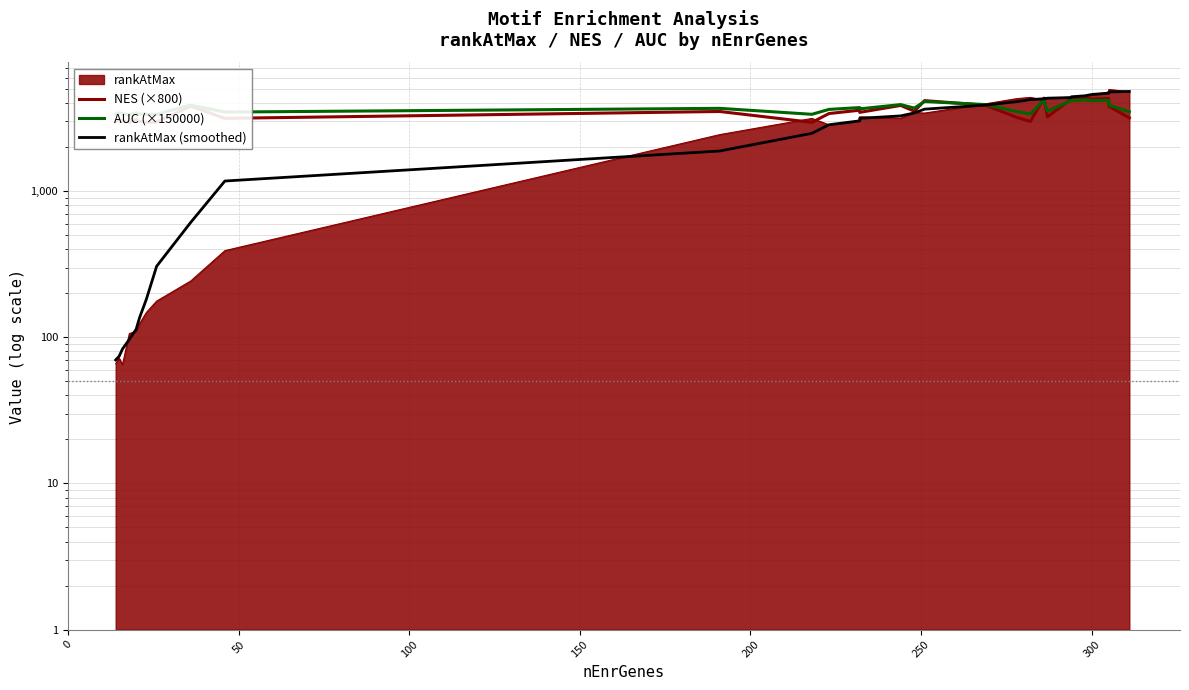

How many data points in NES (×800) are above 3464?

14